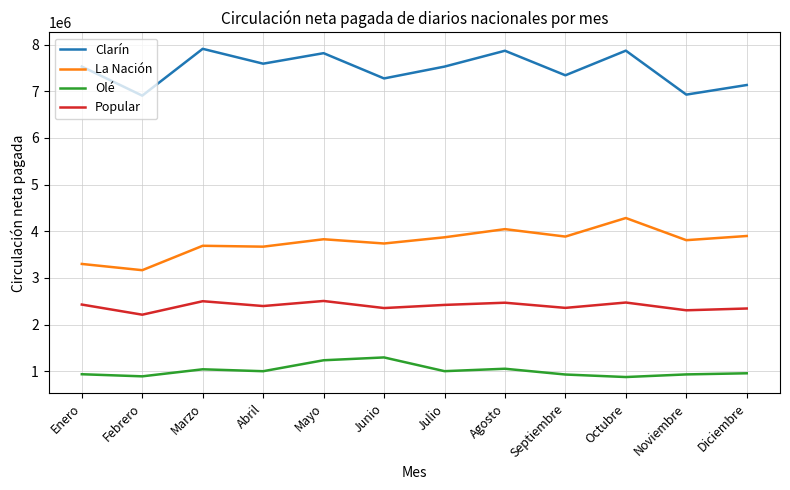

What is the sum of all Olé values?

12136972